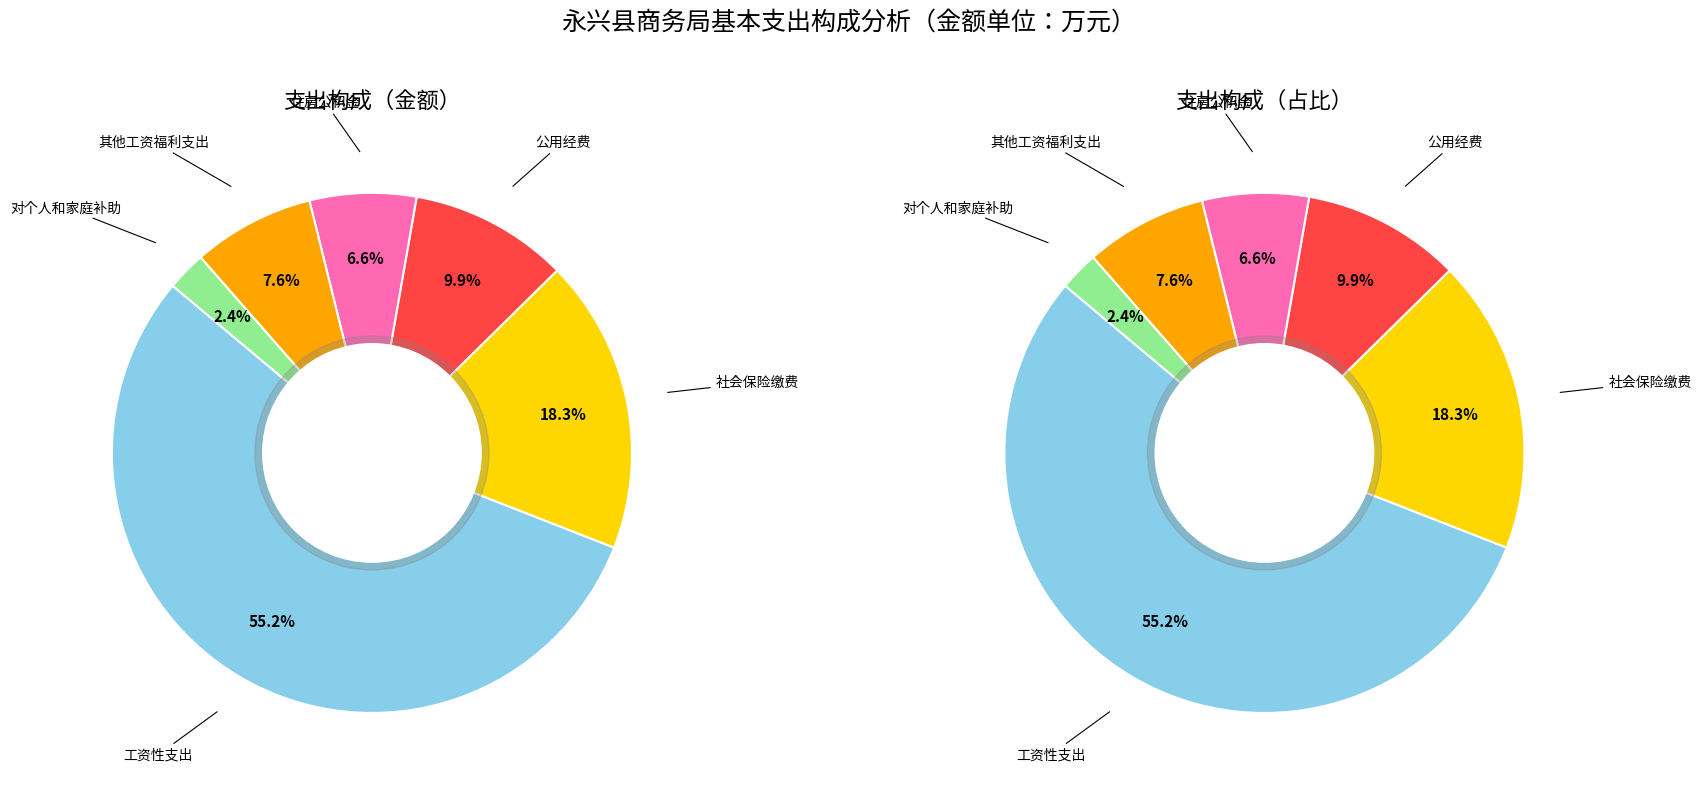

Is the sum of 工资性支出 and 公用经费 greater than half?

Yes